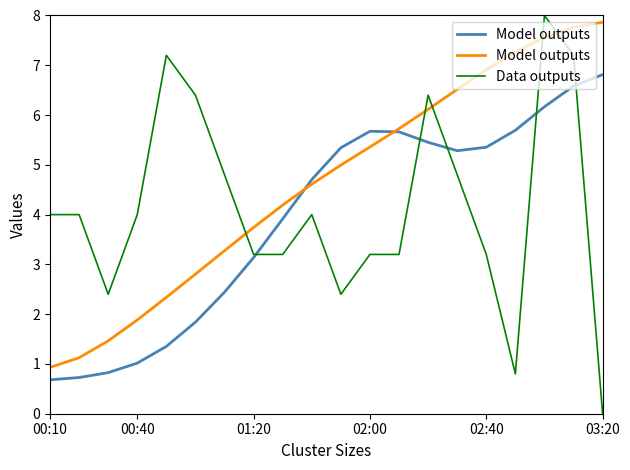

How many intersections are there between Data outputs and Model outputs?

5